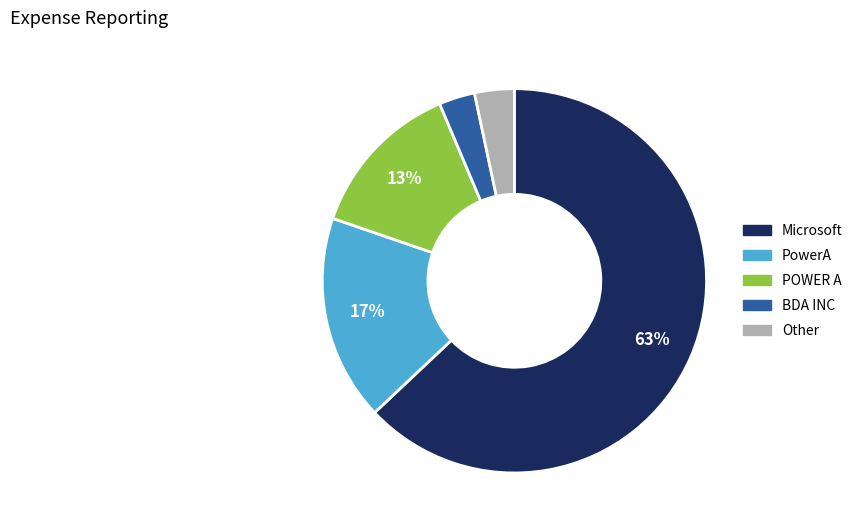

Which has a higher value, Microsoft or PowerA?

Microsoft